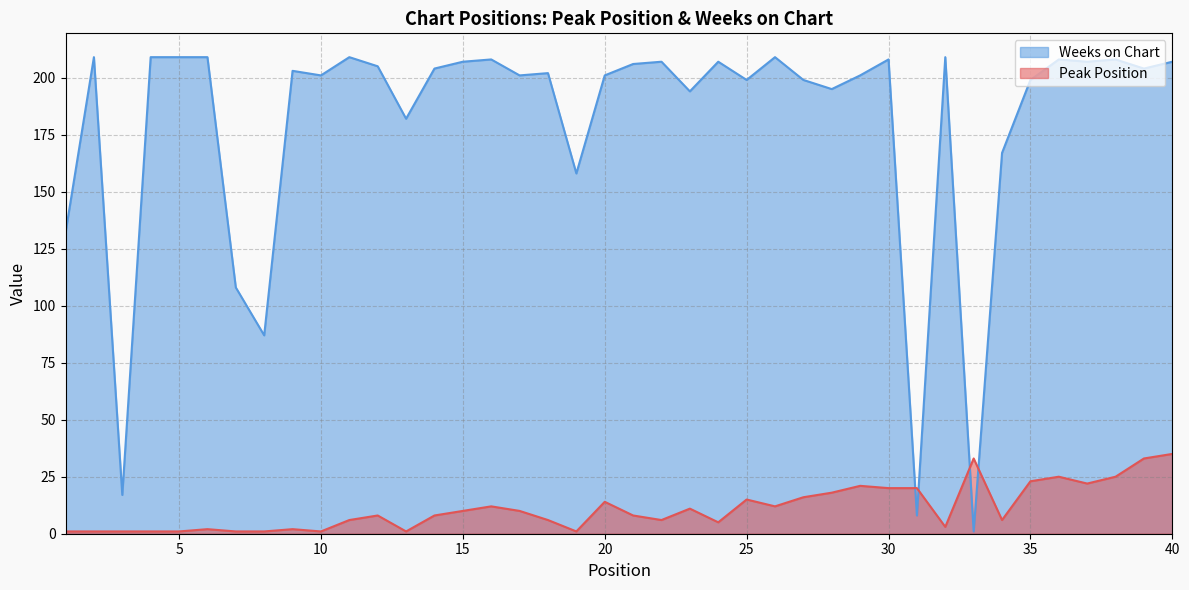

What is the sum of the Peak Position values at 18 and 16?

18